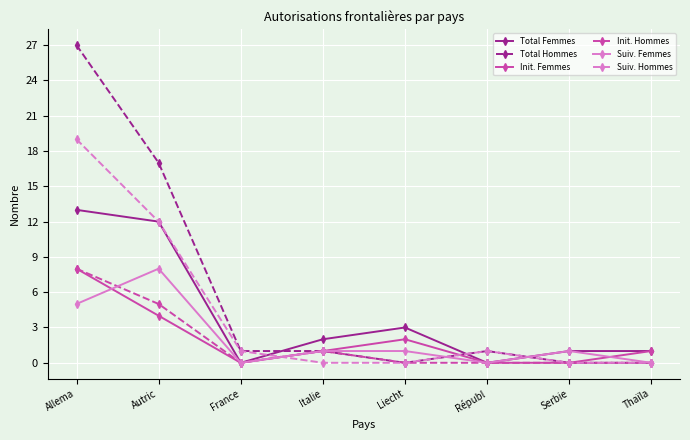

How many series are shown in this chart?

6